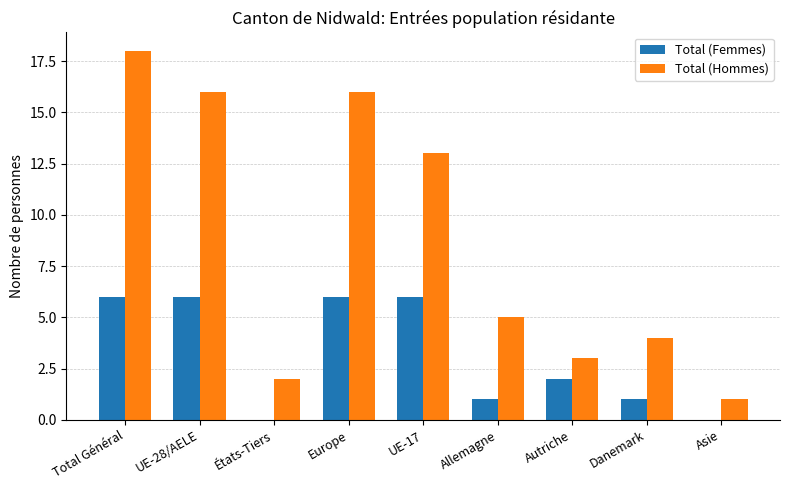

What is the total value across all series at Europe?

22